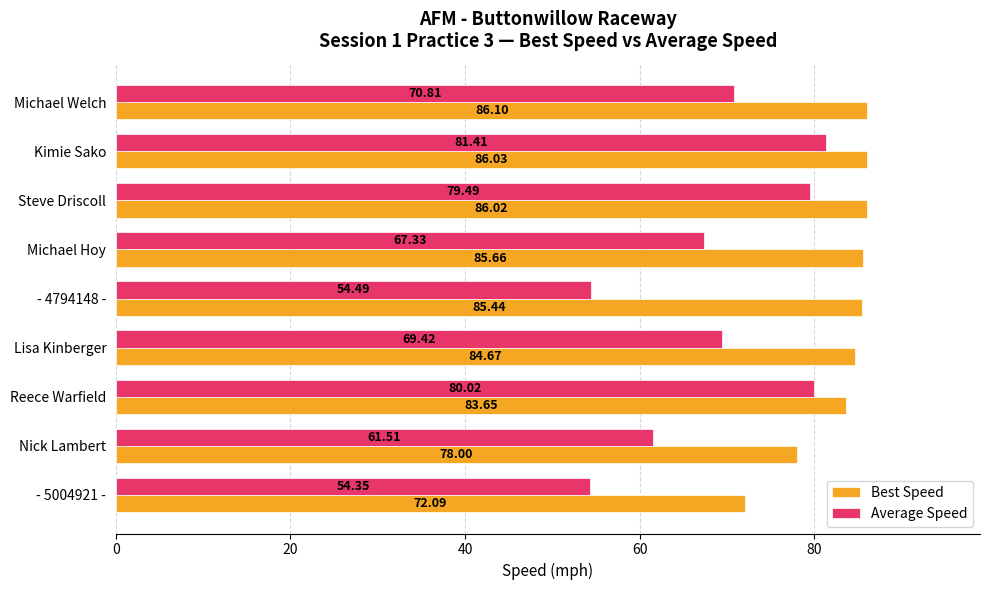

Where is Average Speed nearest to the value 67?

Michael Hoy